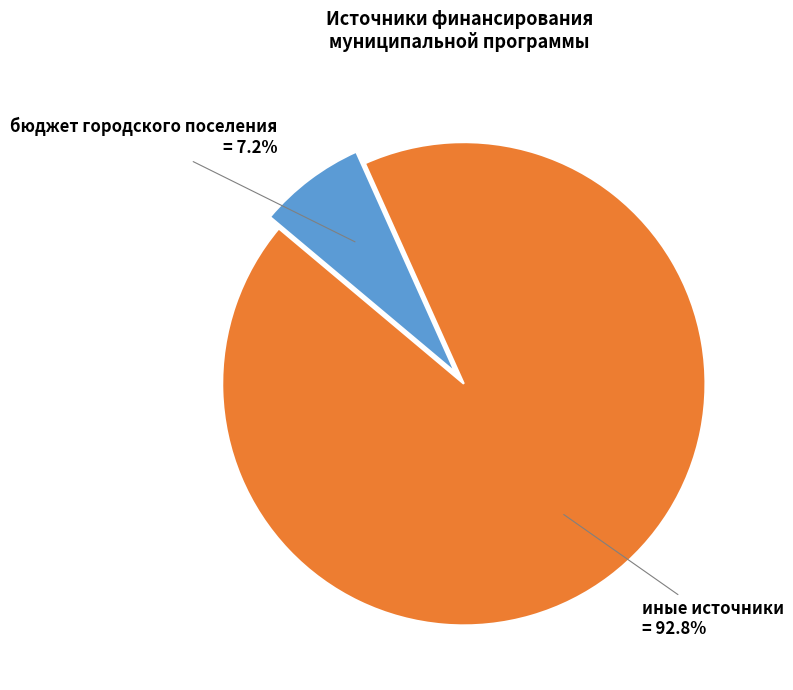

How many segments does this pie chart have?

2